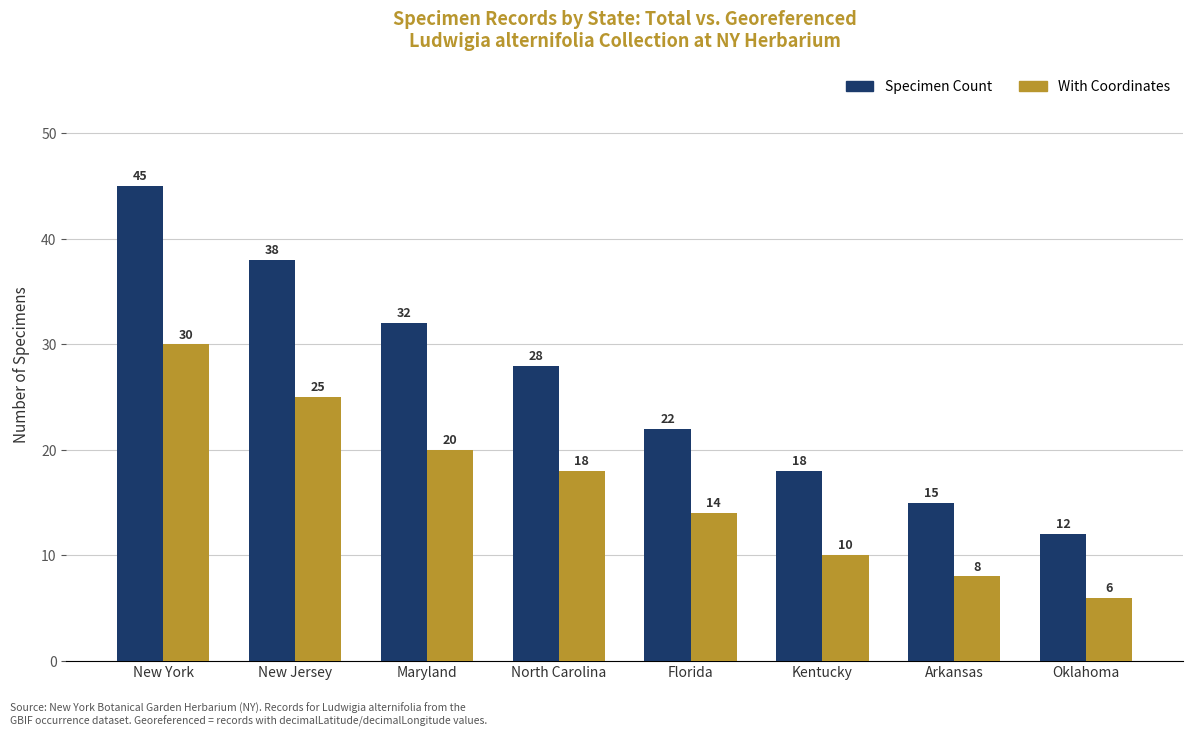

What is the total value across all series at Arkansas?

23